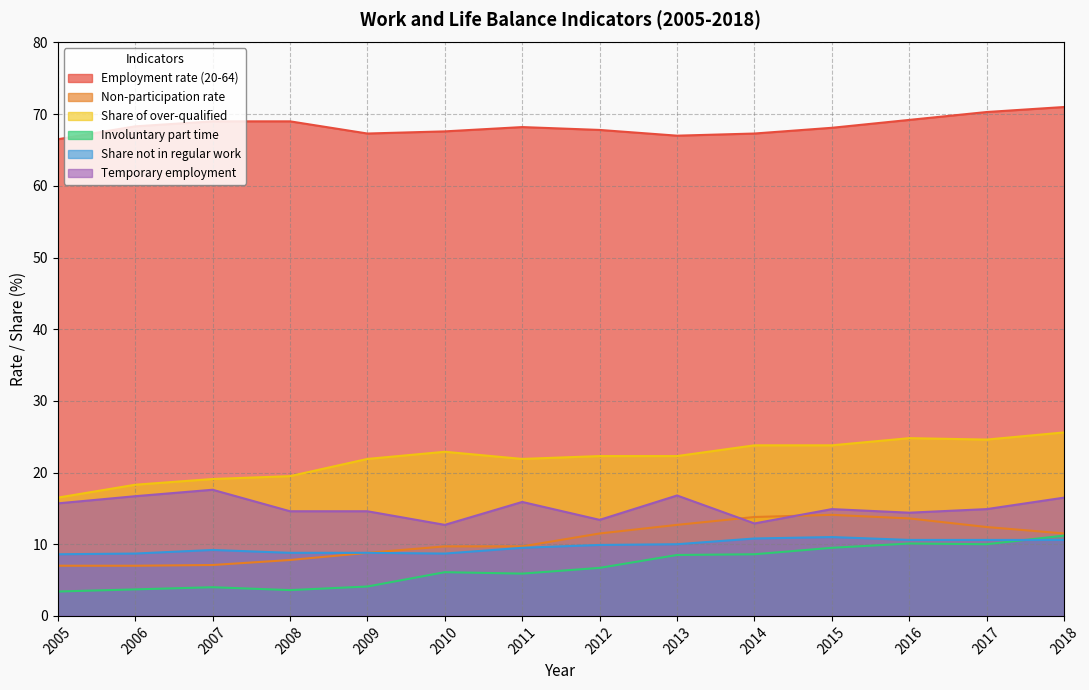

The value of Share not in regular work at 2017 is 10.6. True or false?

True